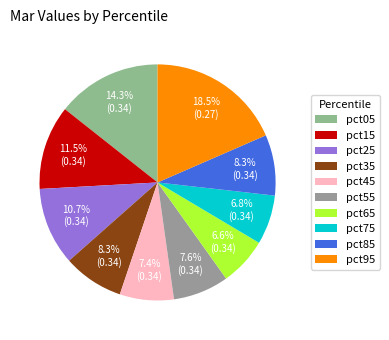

Is pct15 the majority of the pie?

No